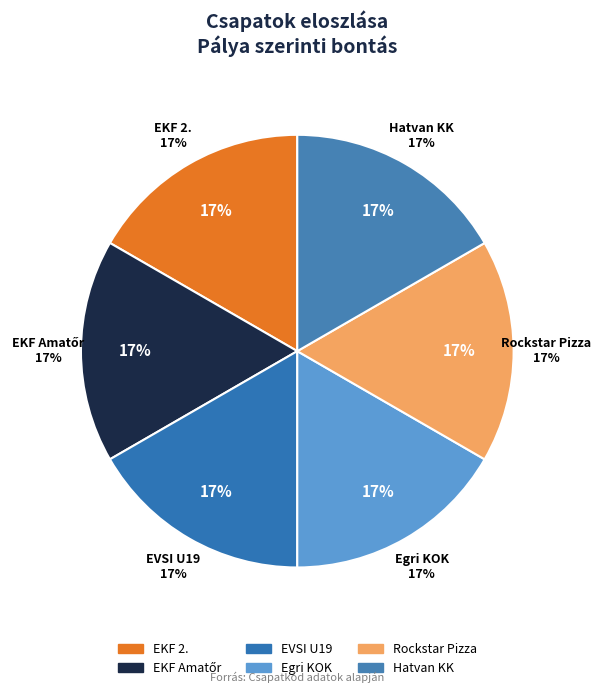

To the nearest percent, what is the average slice percentage?

17%